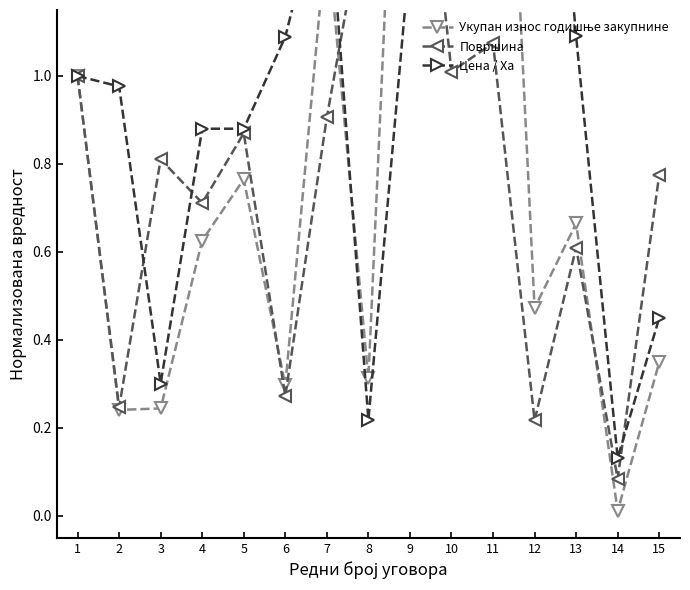

The Цена / Ха series shows 1.4 at 1. True or false?

False